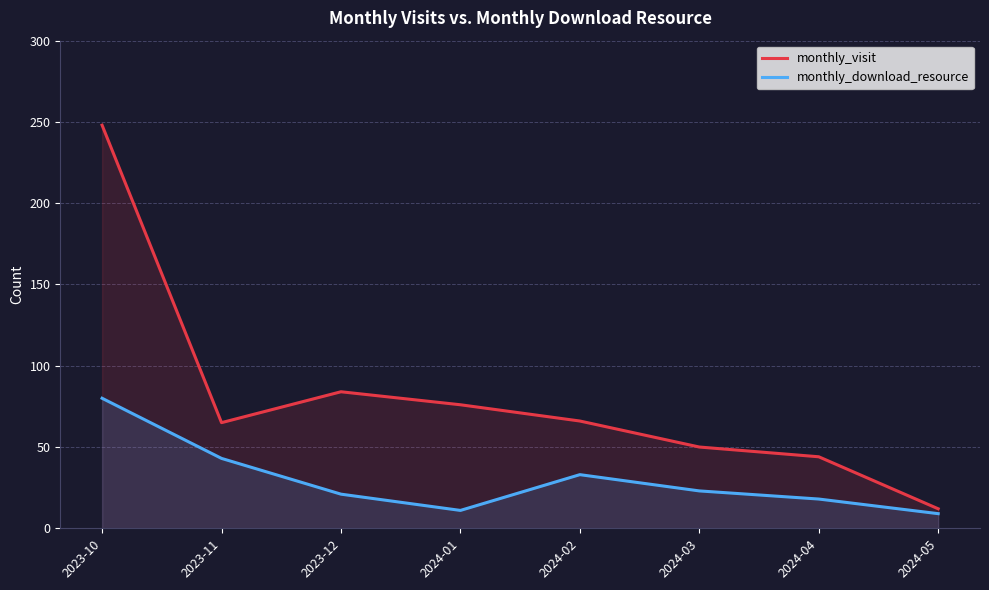

The monthly_download_resource series shows 14 at 2024-03. True or false?

False